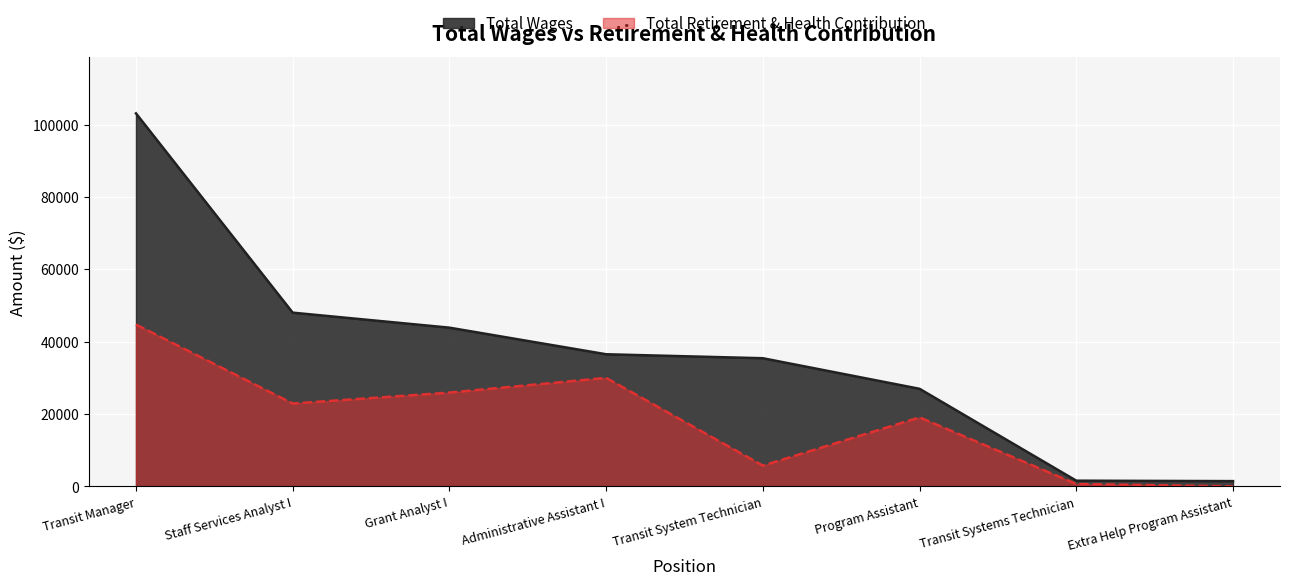

Which label corresponds to the largest value in the chart?

Transit Manager